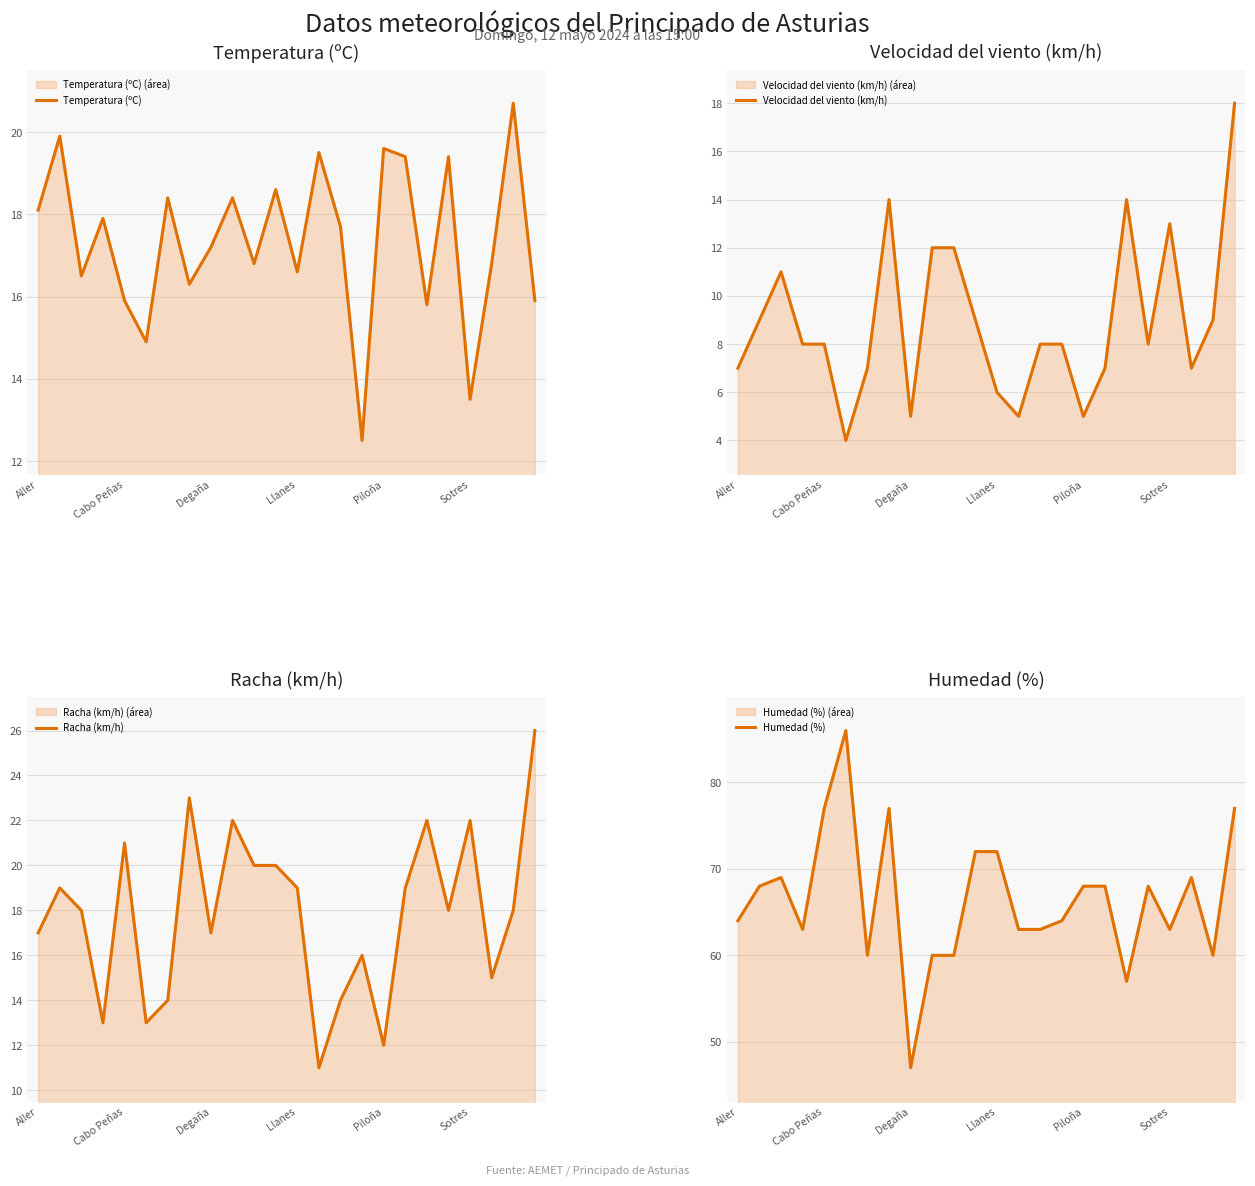

What is the average value of the Velocidad del viento (km/h) series?

9